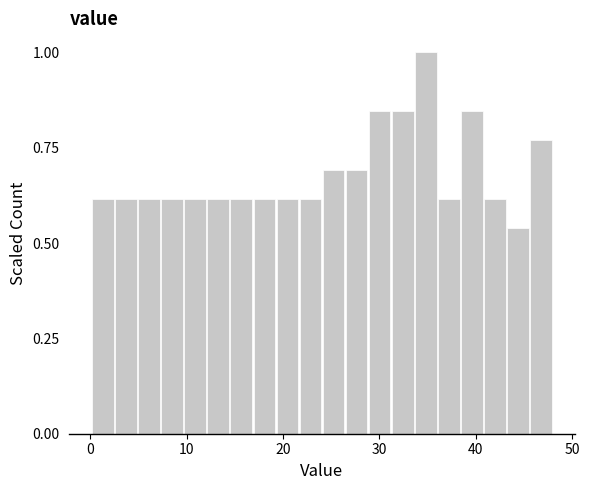

Around what value on the x-axis is the tallest bar? Give the approximate position of its centre, as read against the axis.

35